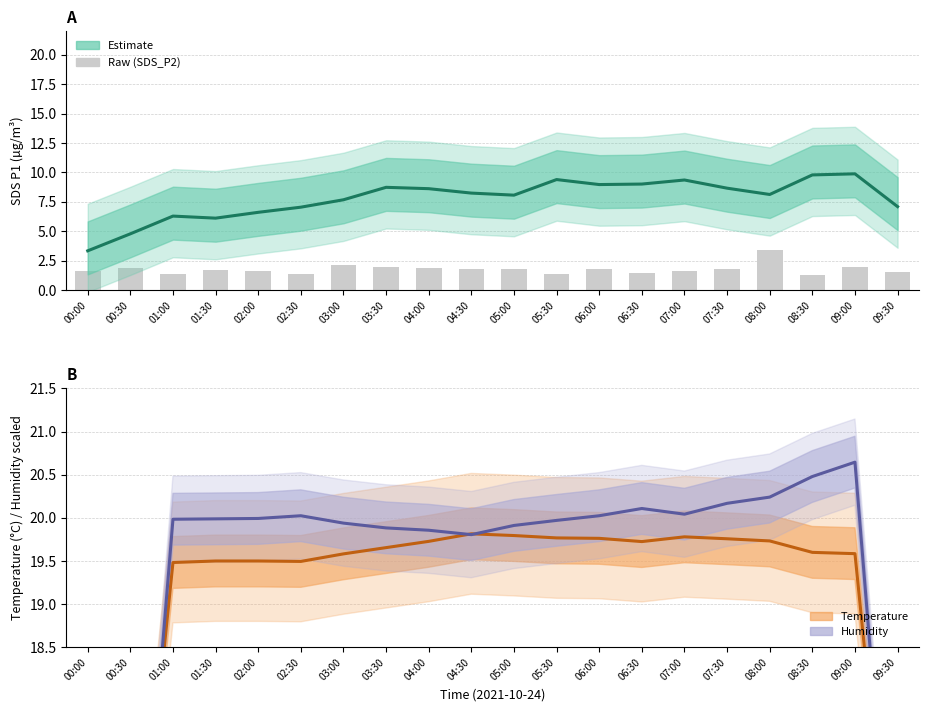

What is the difference between the maximum and minimum values in the BME280 Temperature series?

10.1